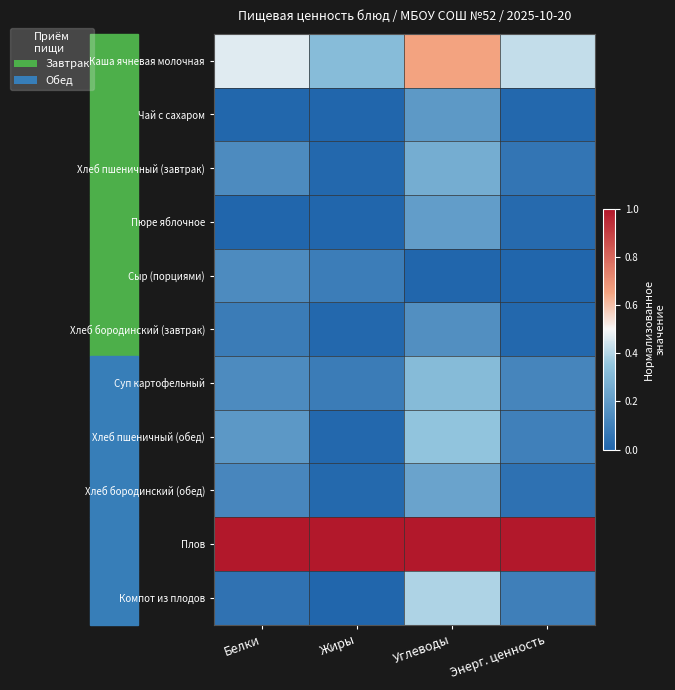

At which category is the sum across all series the highest?

Углеводы